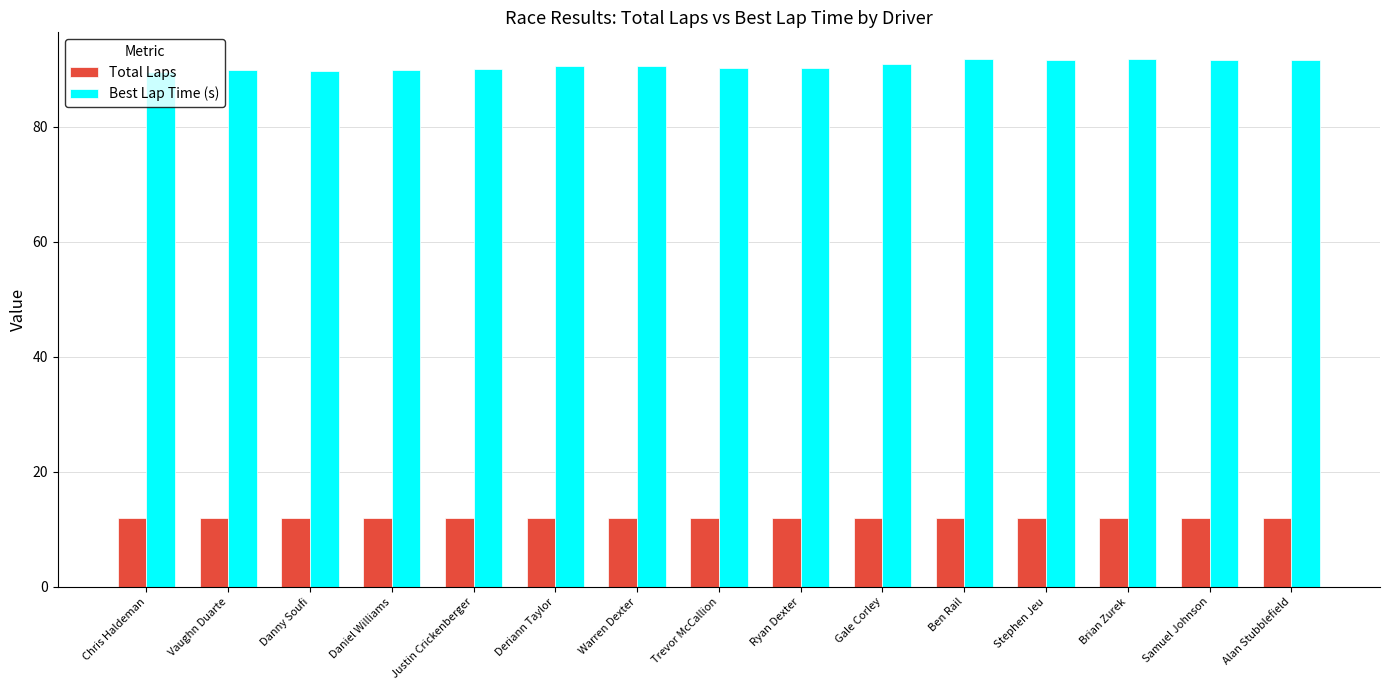

What is the sum of the Total Laps values at Chris Haldeman and Gale Corley?

24.0